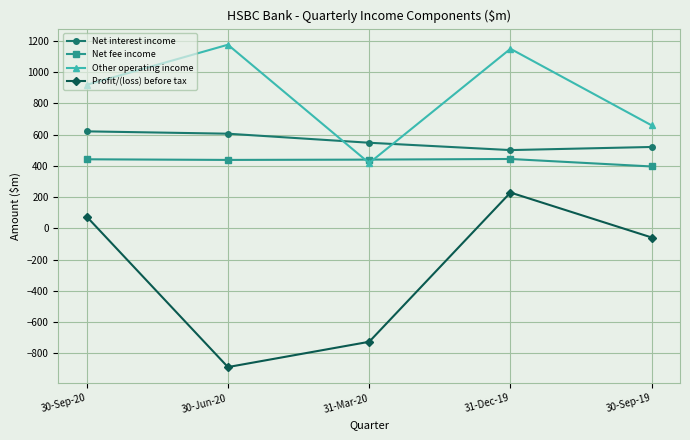

What is the smallest value displayed?

-889